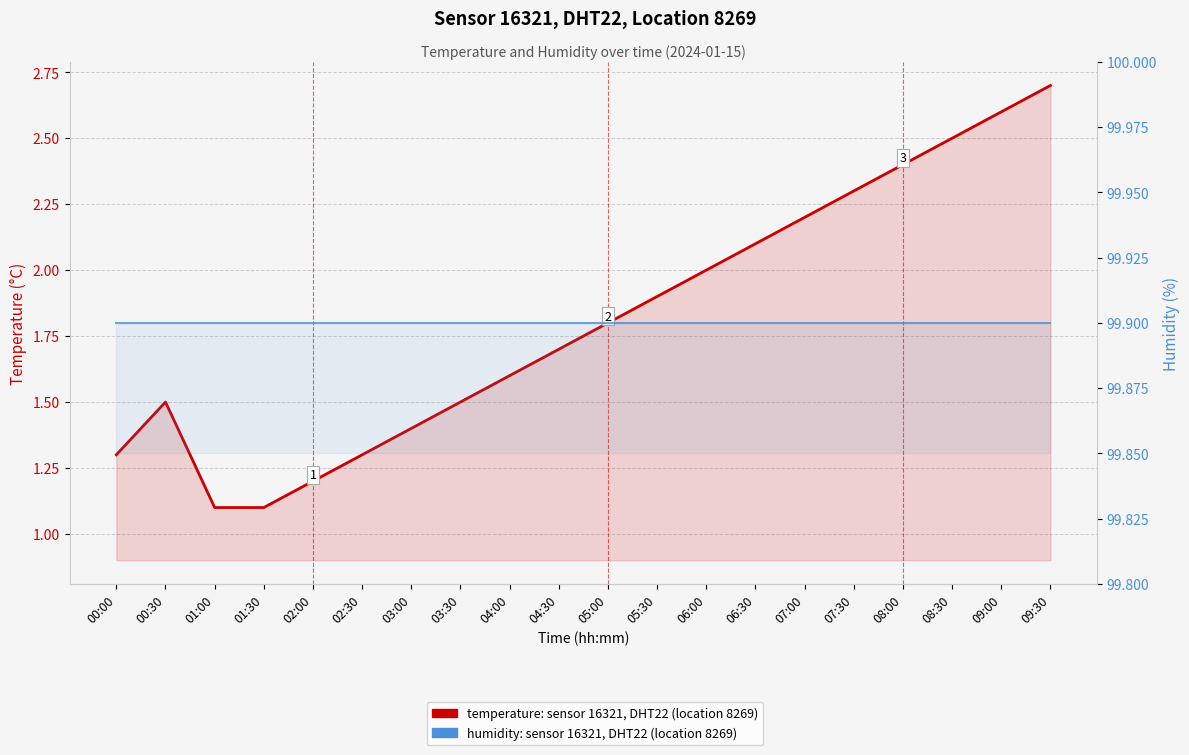

Is the value of humidity (%) at 03:00 greater than the value of temperature (°C) at 06:00?

Yes